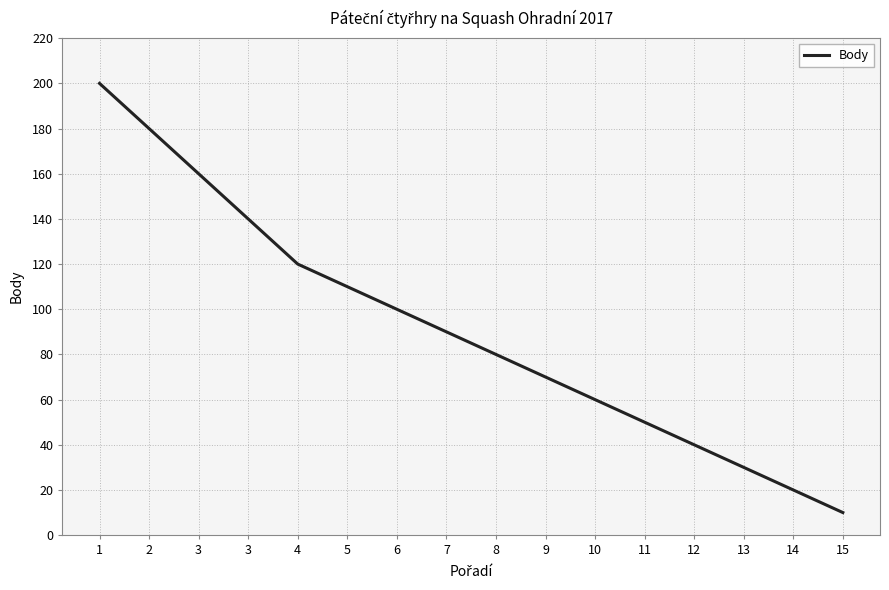

Reading left to right, list all the values displayed in this chart.

200	180	160	140	120	110	100	90	80	70	60	50	40	30	20	10